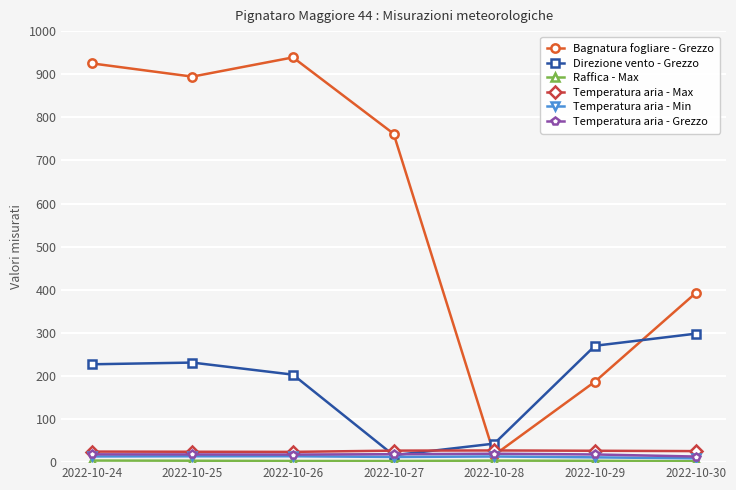

How many intersections are there between Direzione vento - Grezzo and Bagnatura fogliare - Grezzo?

2